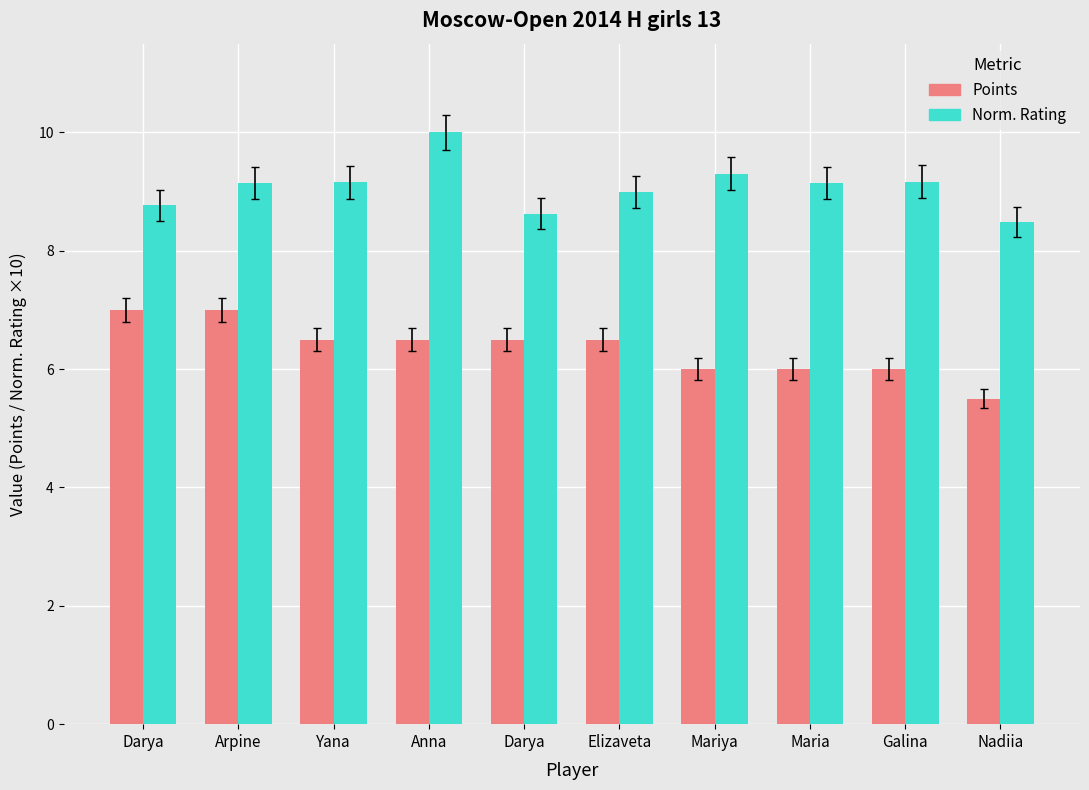

Which series has the widest spread of values?

Norm. Rating